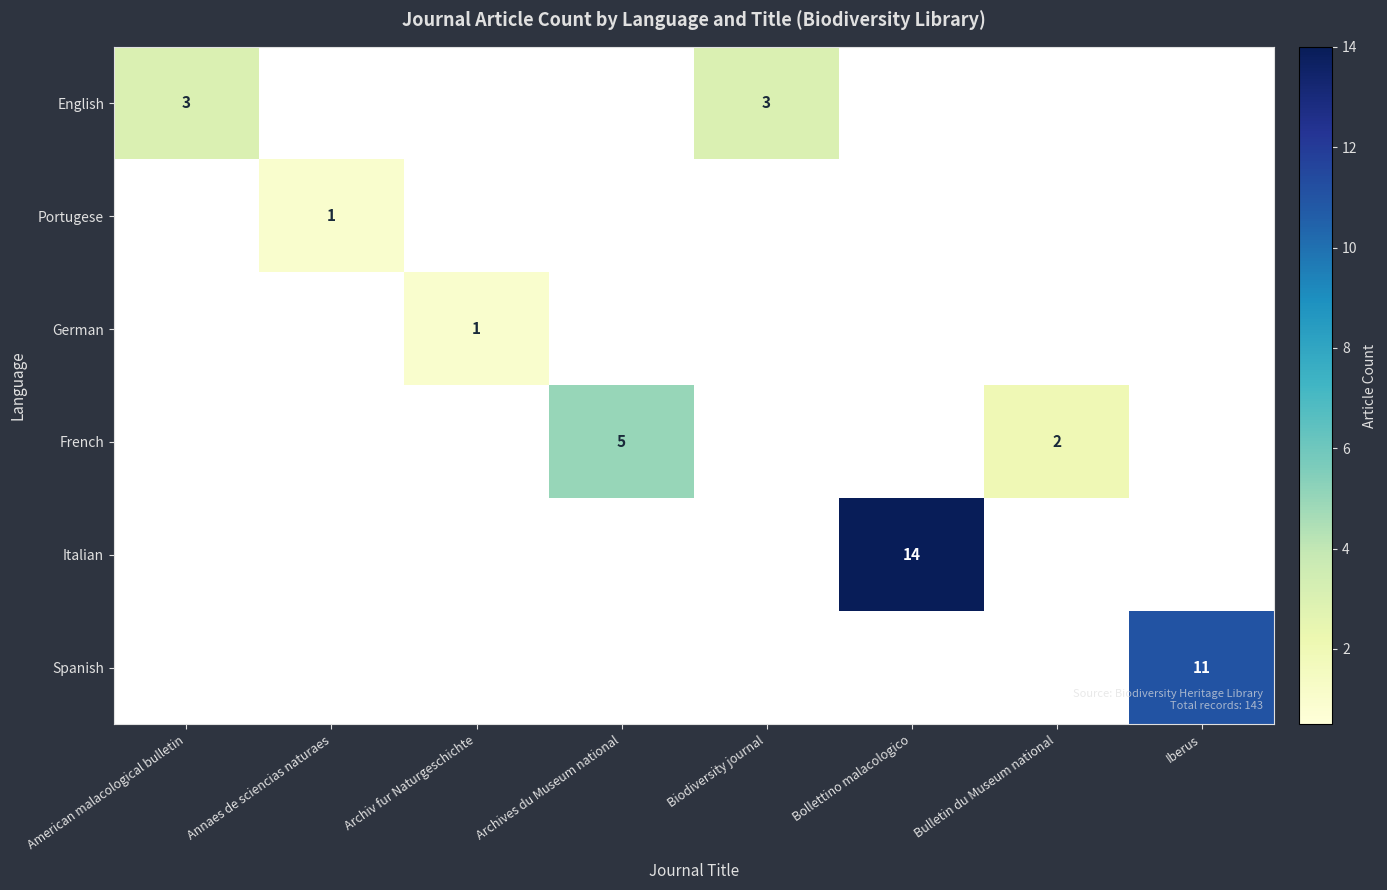

Which category has the highest value across all series?

Bollettino malacologico